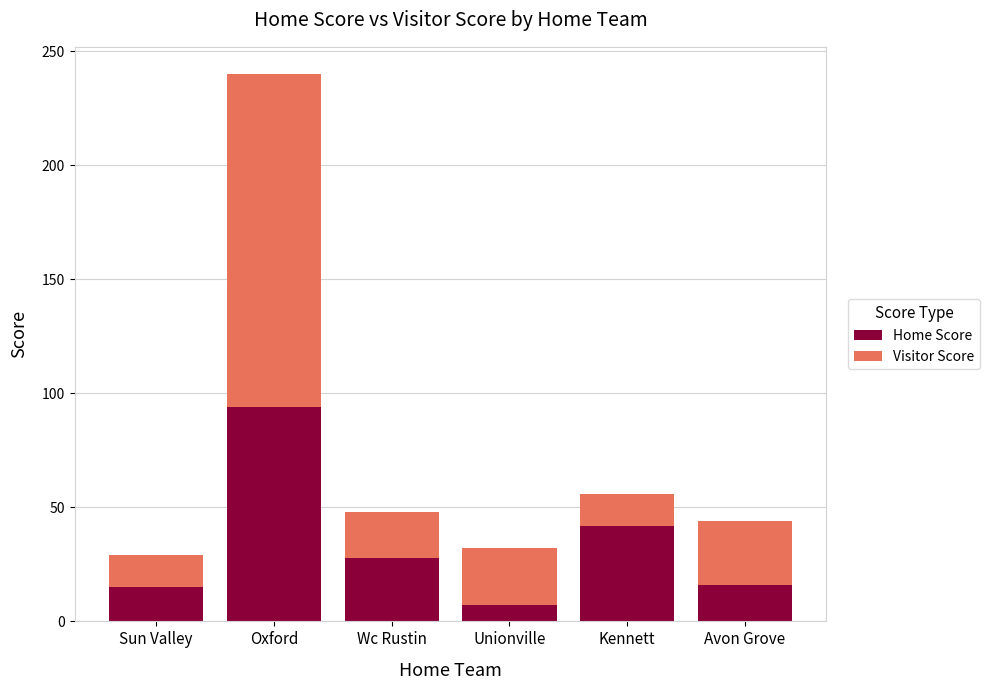

What is the total value across all series at Unionville?

32